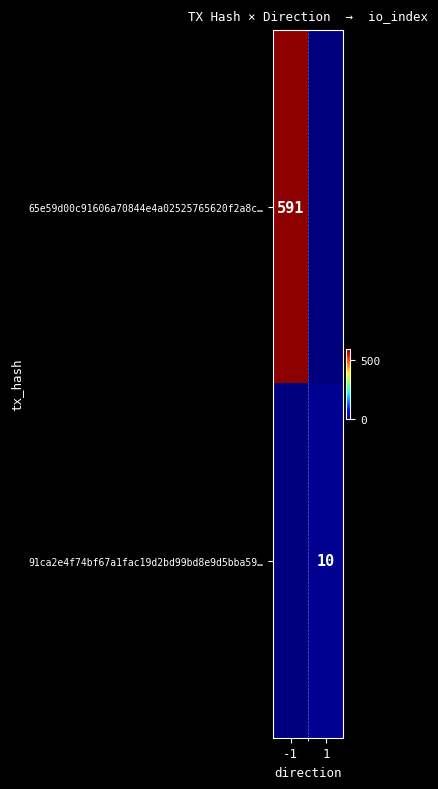

The 91ca2e4f74bf67a1fac19d2bd99bd8e9d5bba59… series shows 13 at 1. True or false?

False